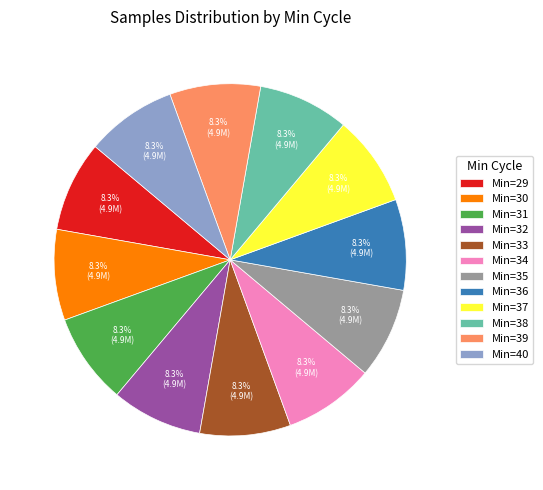

What is the ratio of the value at Min=33 to the value at Min=31?

1.0